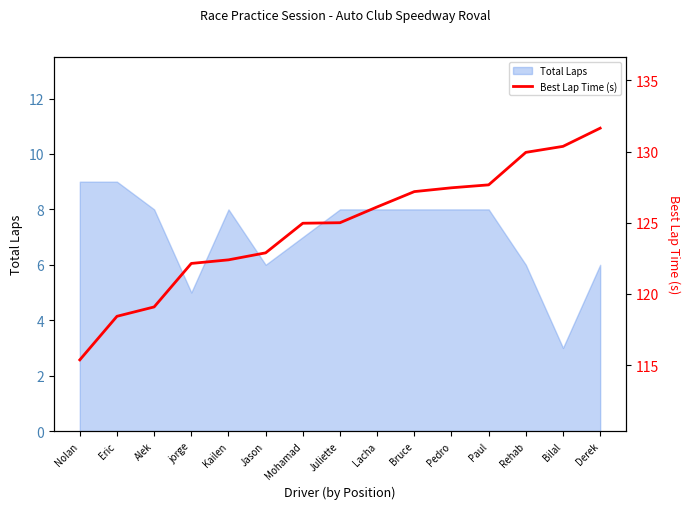

What is the difference between the maximum and second lowest values?

13.2